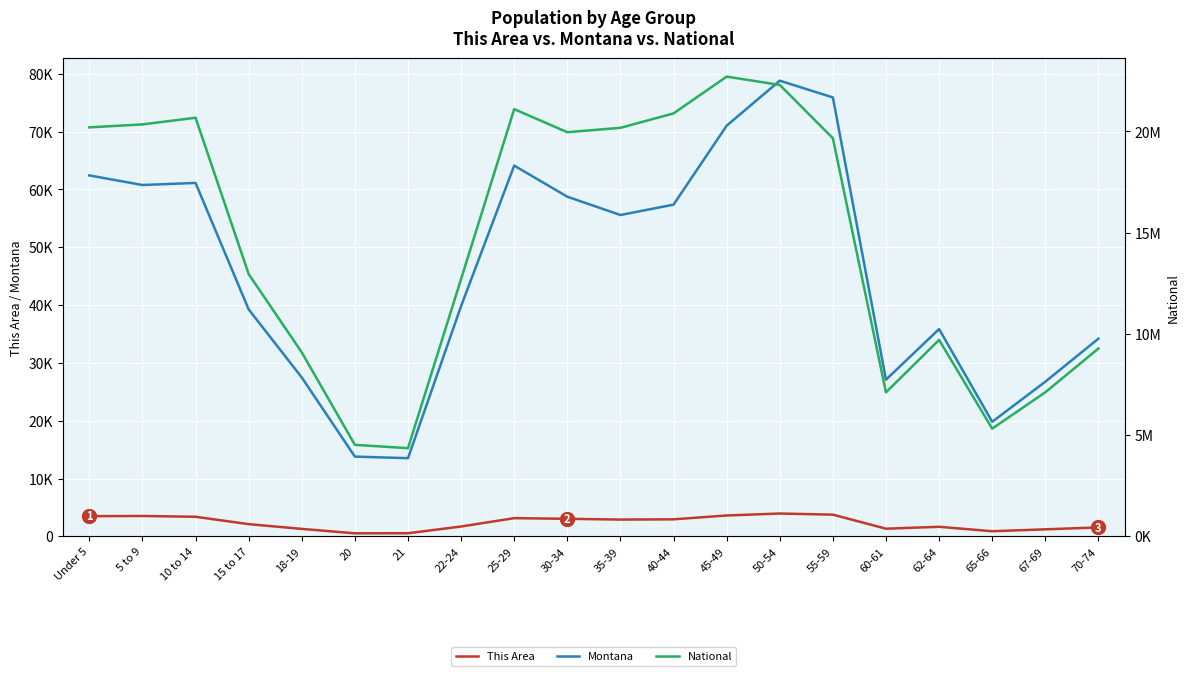

True or false: This Area and National cross at least once.

False